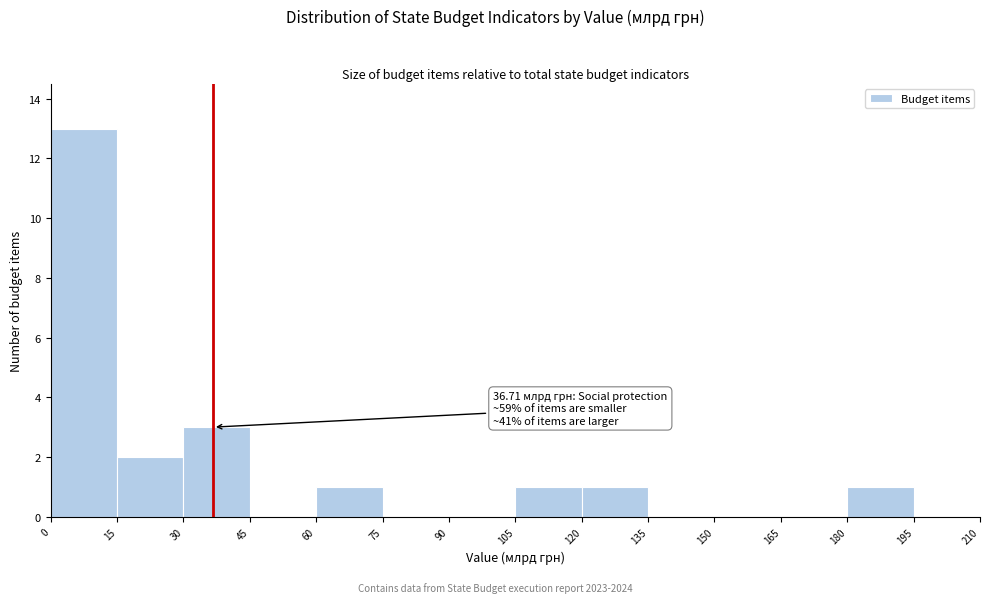

Over which range of the x-axis is the bar tallest?

0 to 15